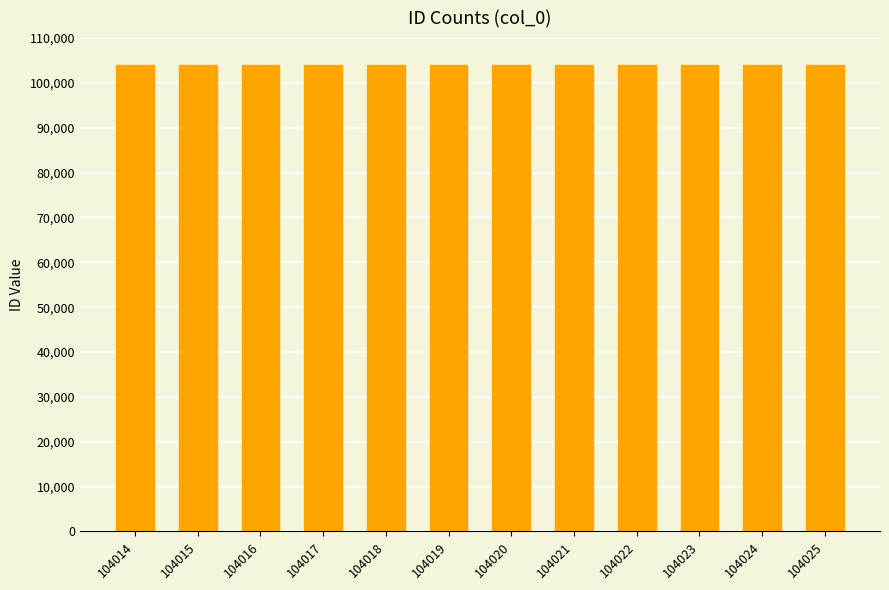

Approximately how many times larger is the value at 104021 compared to 104019?

1.0